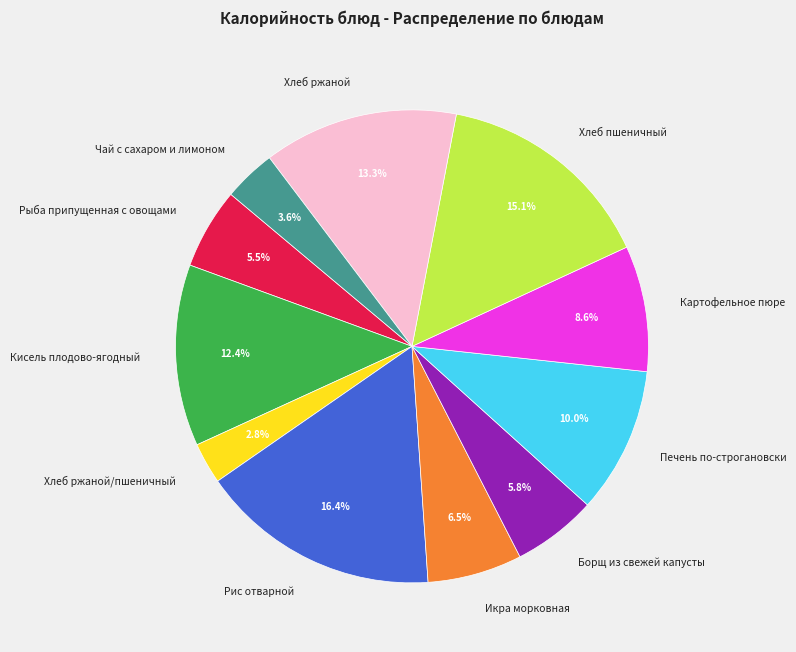

Does any single category account for the majority?

No